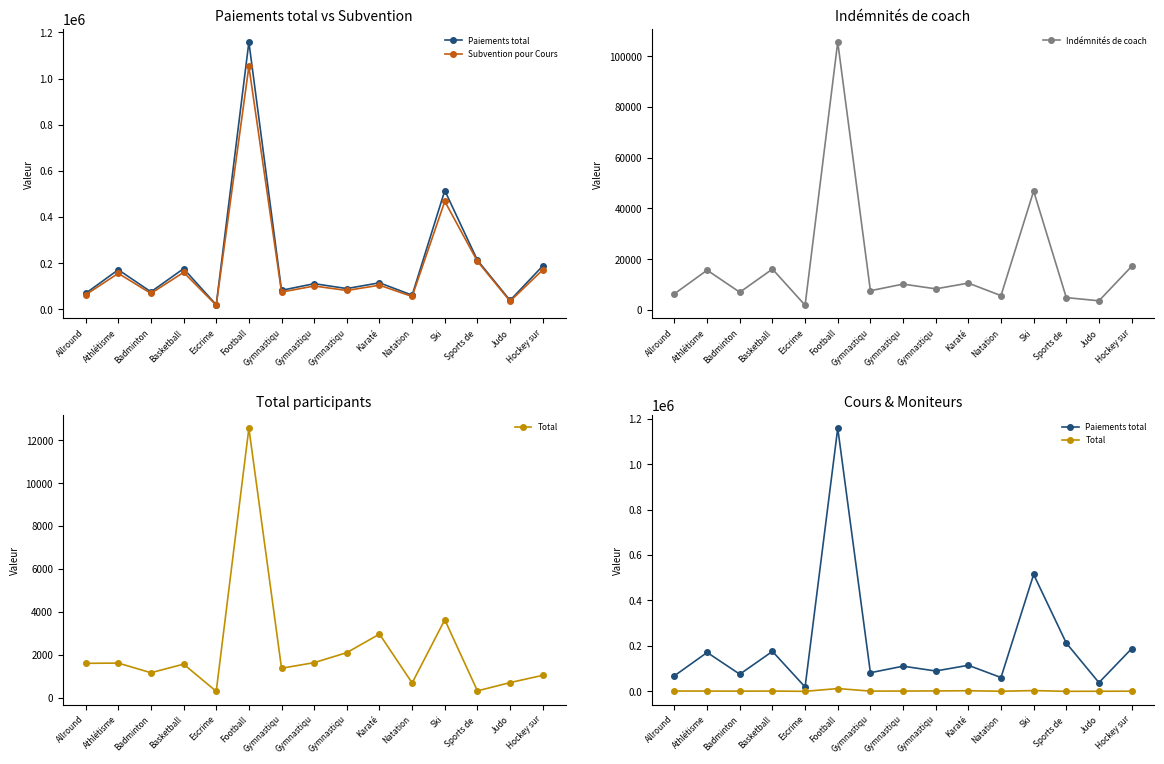

True or false: Paiements total has a value of 125189 at Gymnastiqu.

False